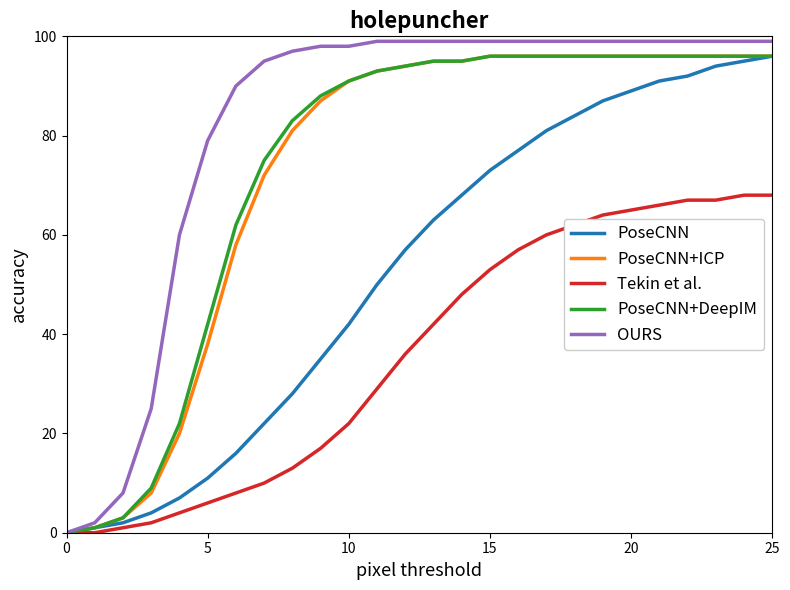

Which series has the largest total across all categories?

OURS